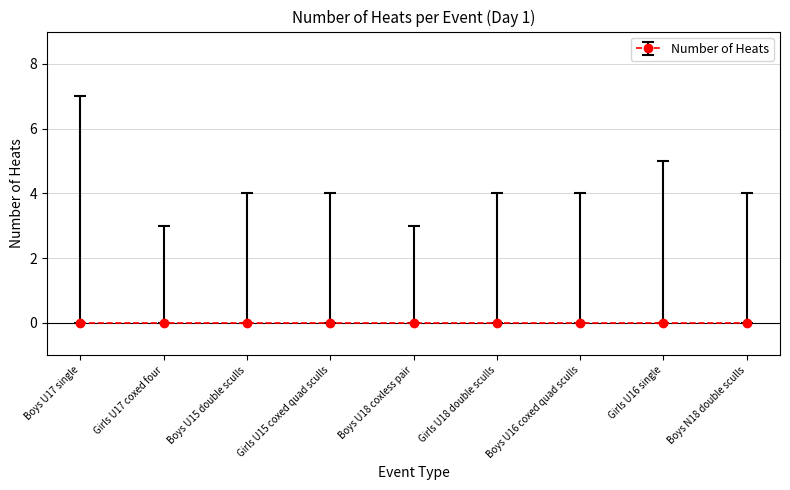

What is the label of the 8th bar from the left?

Girls U16 single